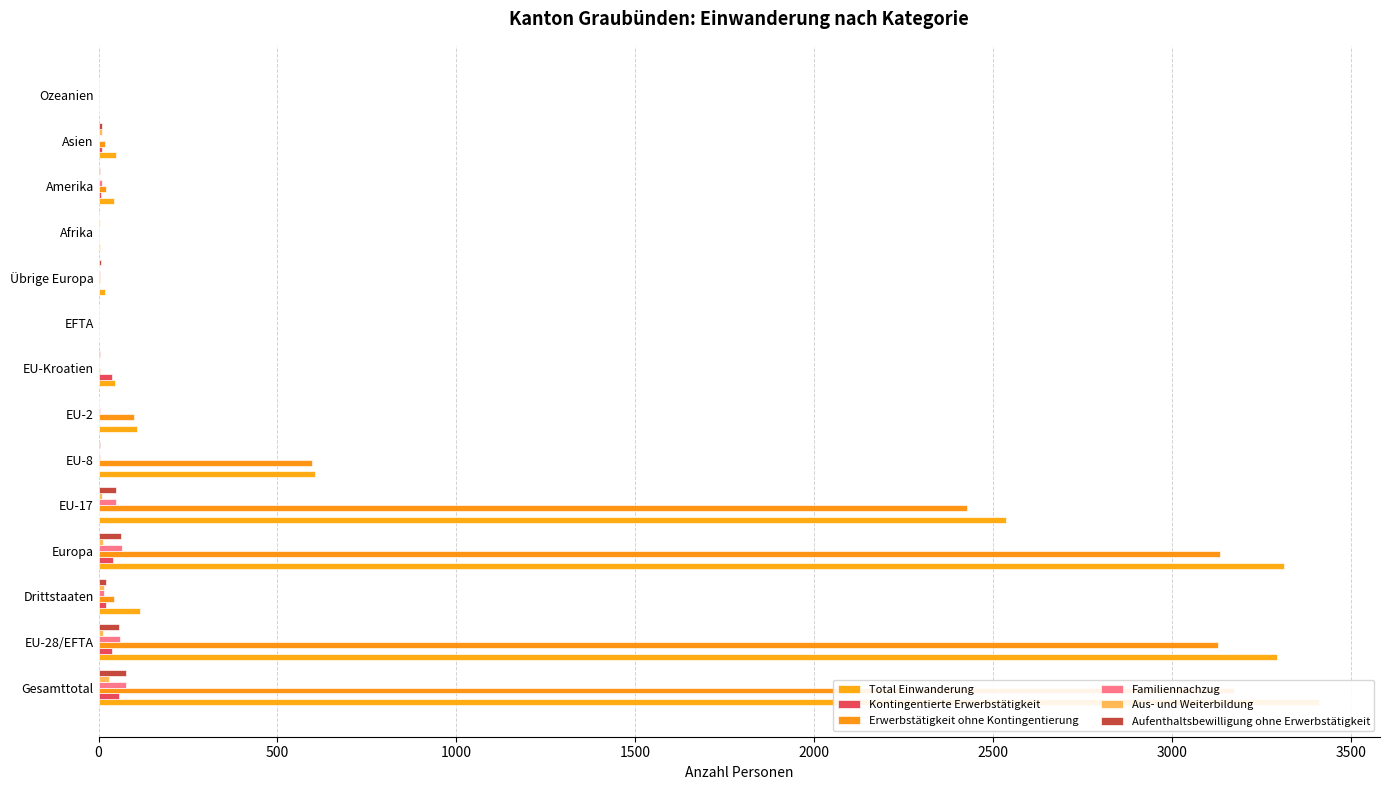

How many values in the Familiennachzug series exceed 5?

6